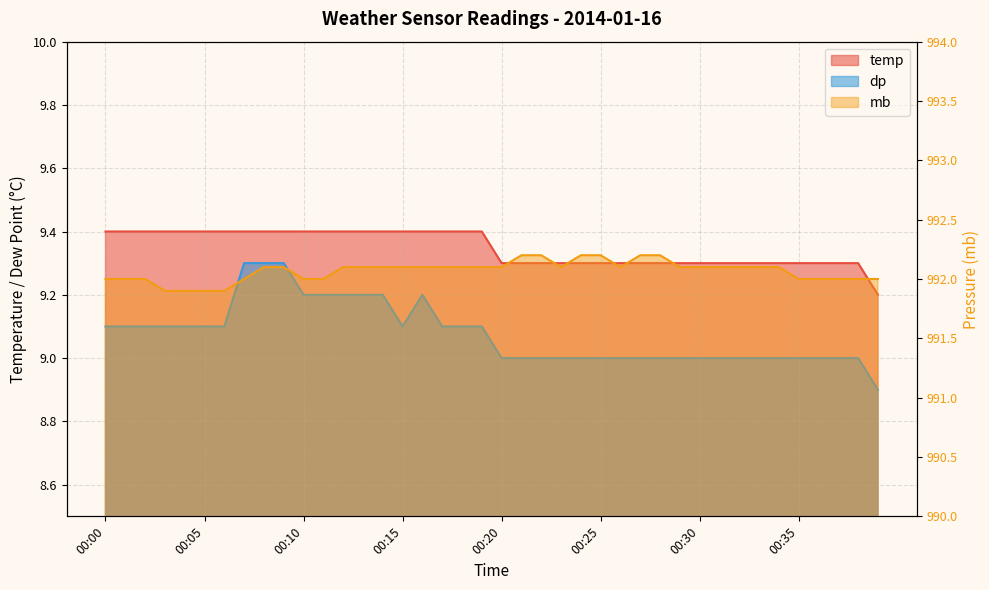

What is the total value across all series at 00:16?

1010.7